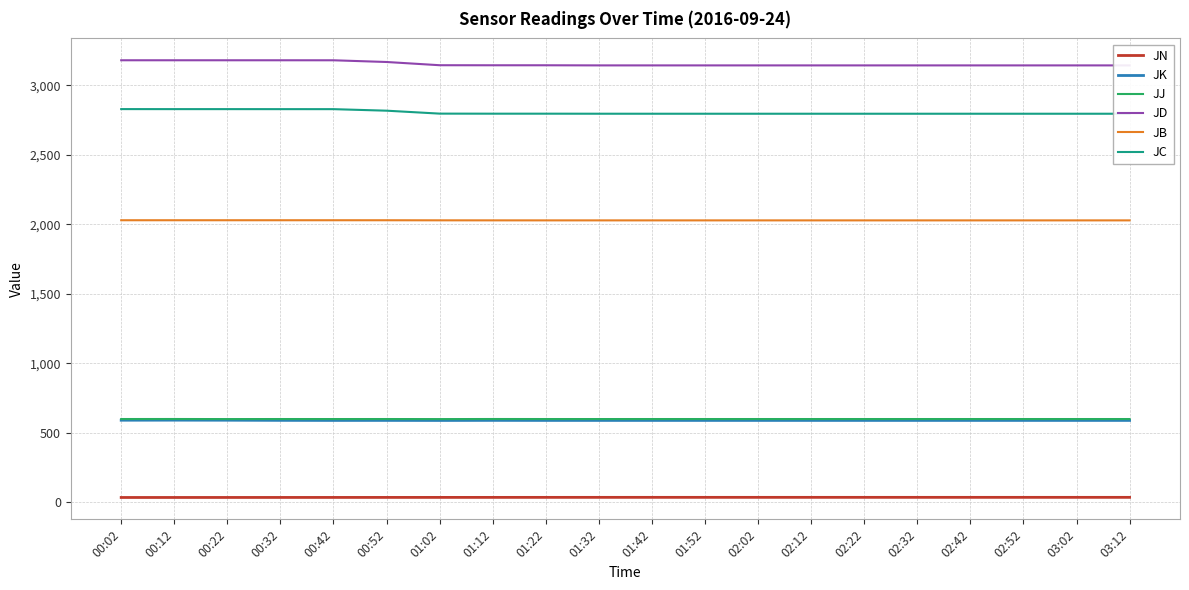

Which category has the lowest value across all series?

00:02